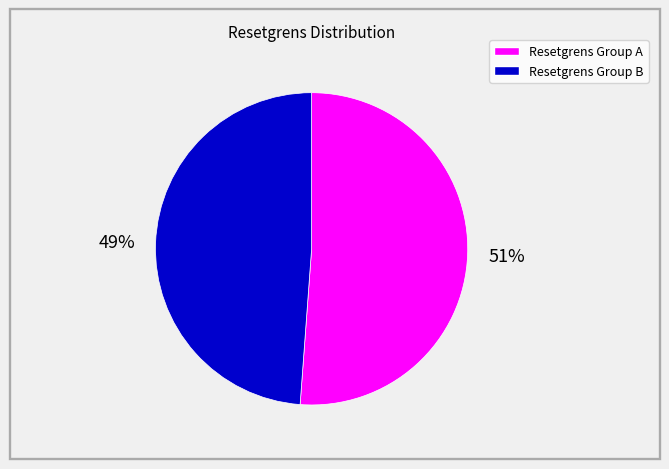

To the nearest percent, what is the average slice percentage?

50%